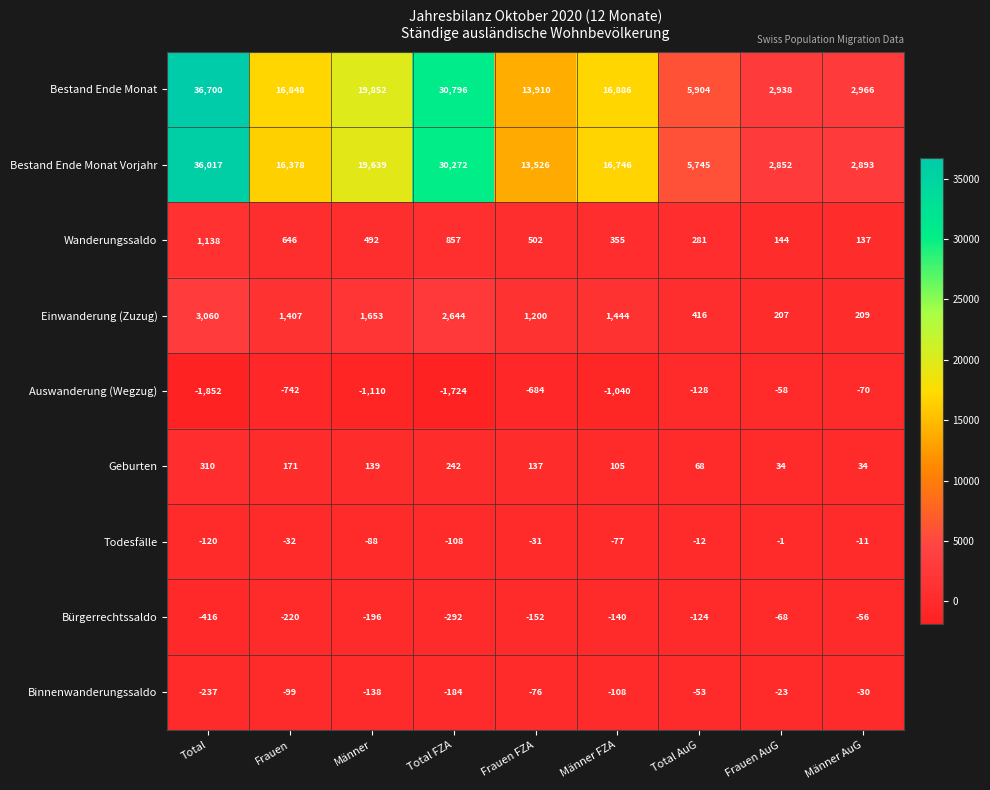

Is it true that Todesfälle equals -32 at Frauen?

True